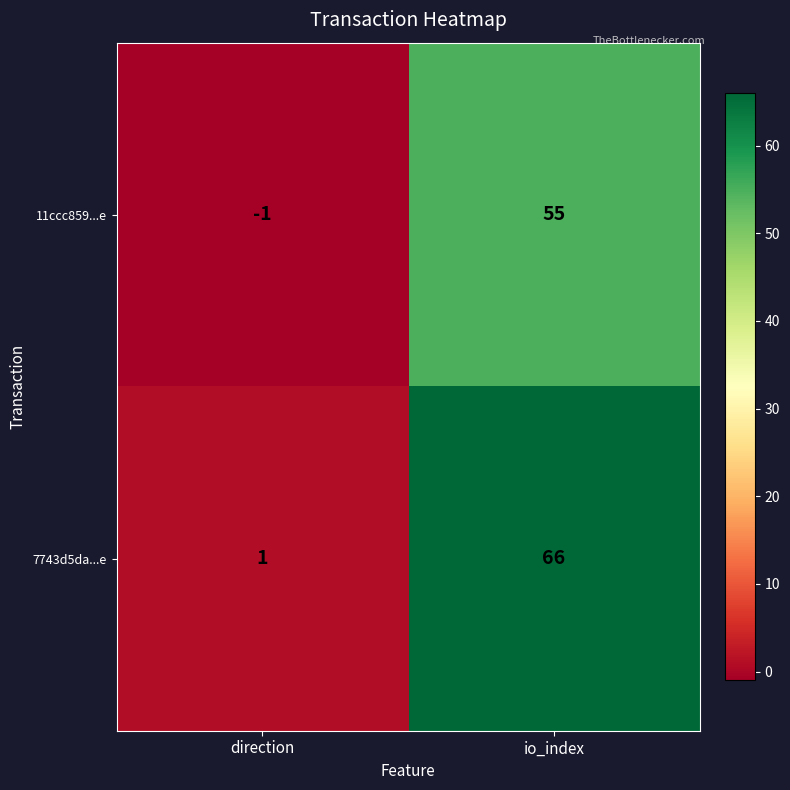

True or false: 11ccc859...e has a value of 0 at direction.

False